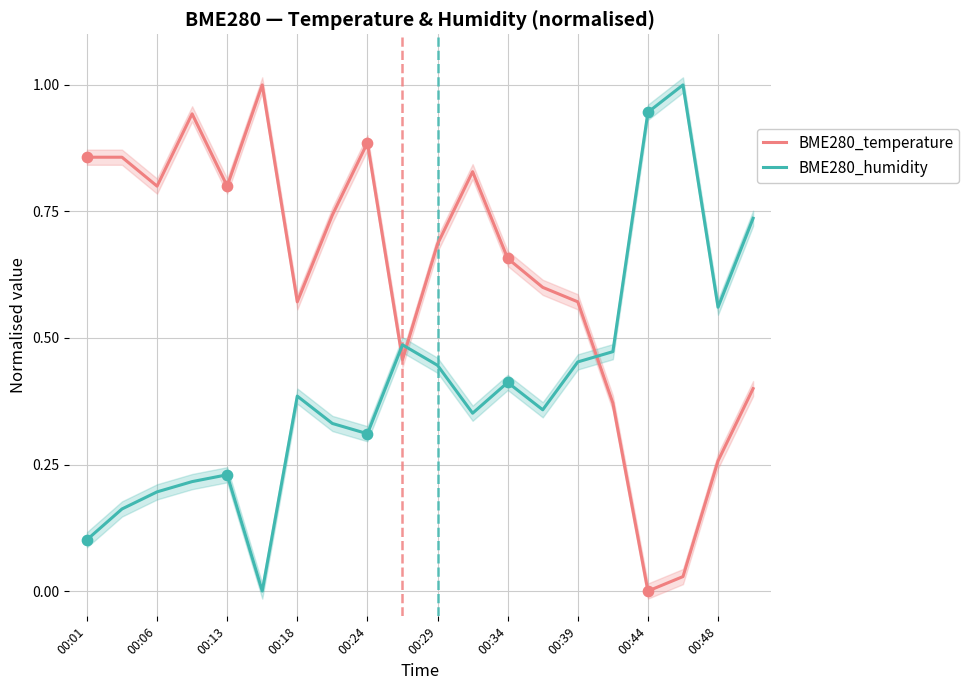

Which series has the largest Y range (max minus min)?

BME280_humidity